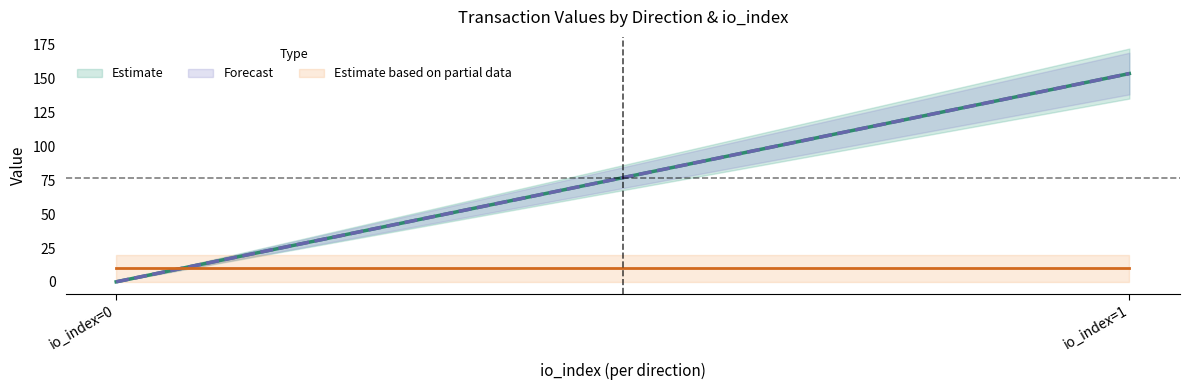

Reading left to right, extract all data points from this chart.

Estimate: 0.1	153.6
Forecast: 0.1	153.6
Estimate based on partial data: 10.0	10.0